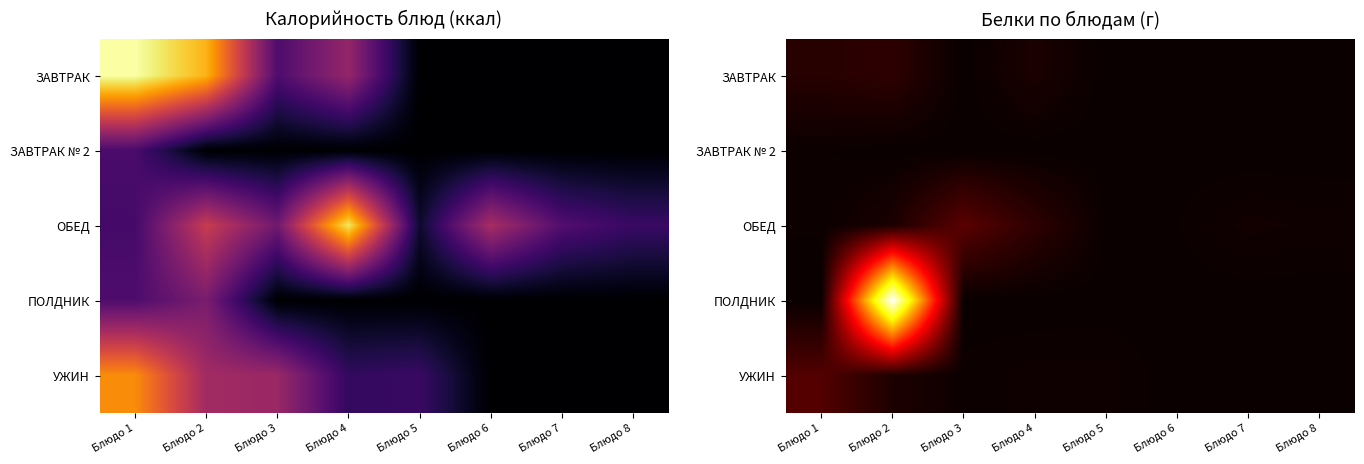

What is the maximum value shown in the chart?

111.8